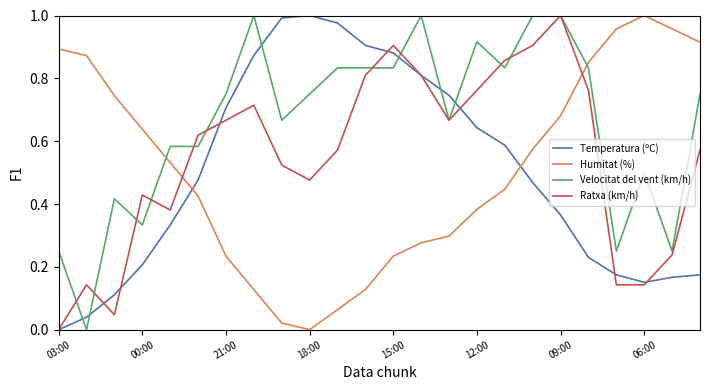

Is this an area chart (filled region under the line)?

No